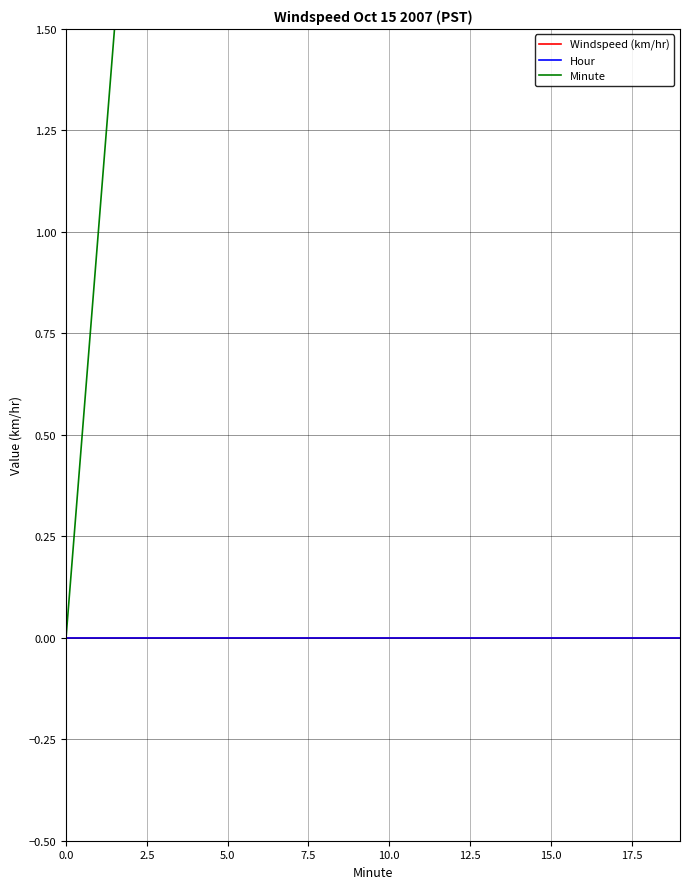

At which label does Minute first exceed 10?

11